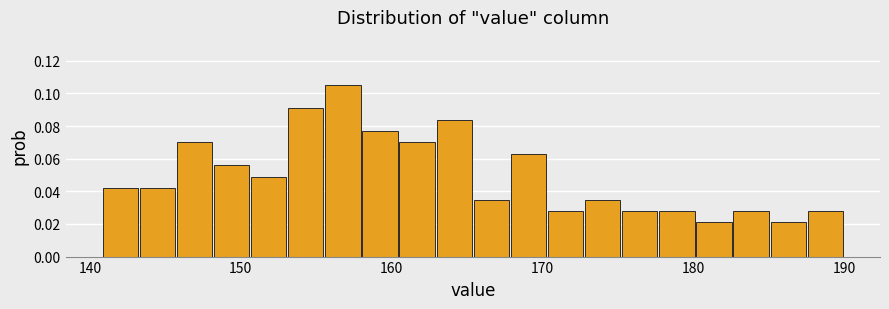

Around what value on the x-axis is the tallest bar? Give the approximate position of its centre, as read against the axis.

157